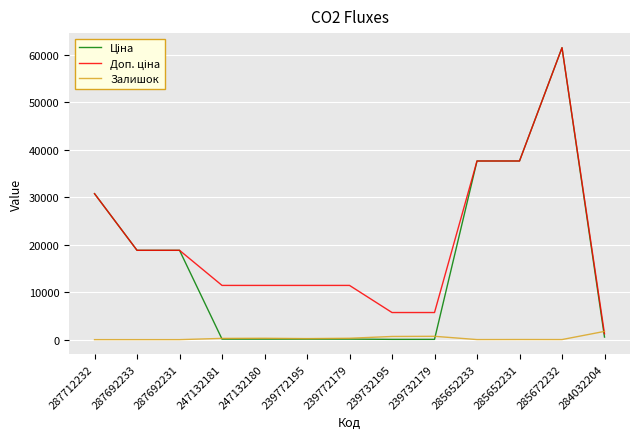

What is the maximum value shown in the chart?

61434.3